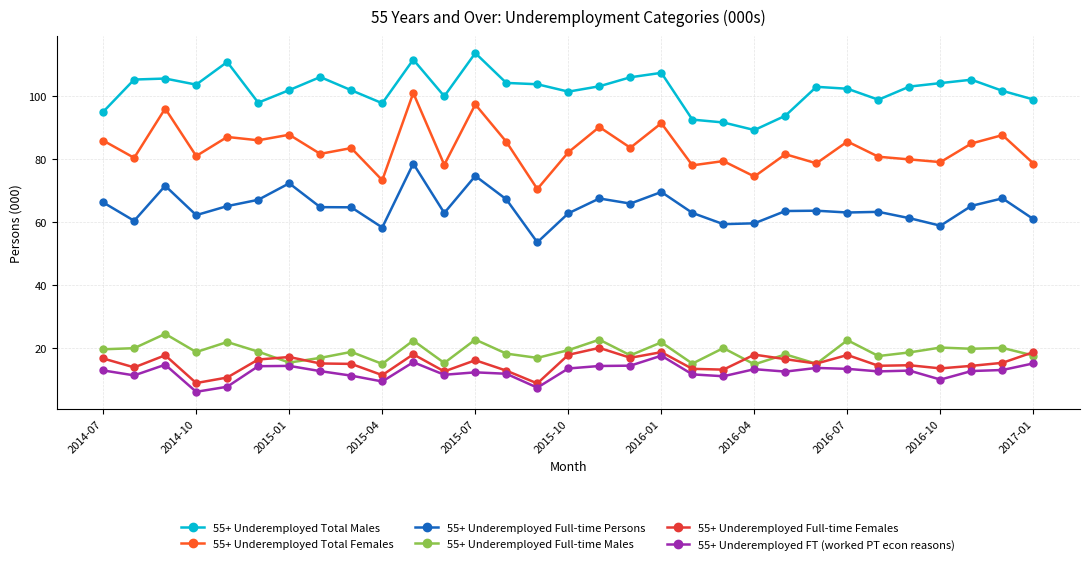

What is the lowest value of the 55+ Underemployed FT (worked PT econ reasons) series?

6.1